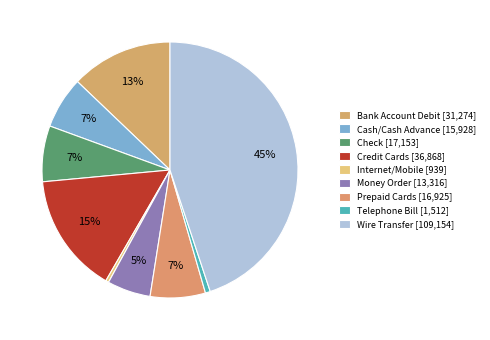

The Credit Cards slice represents 15% of the pie. True or false?

True